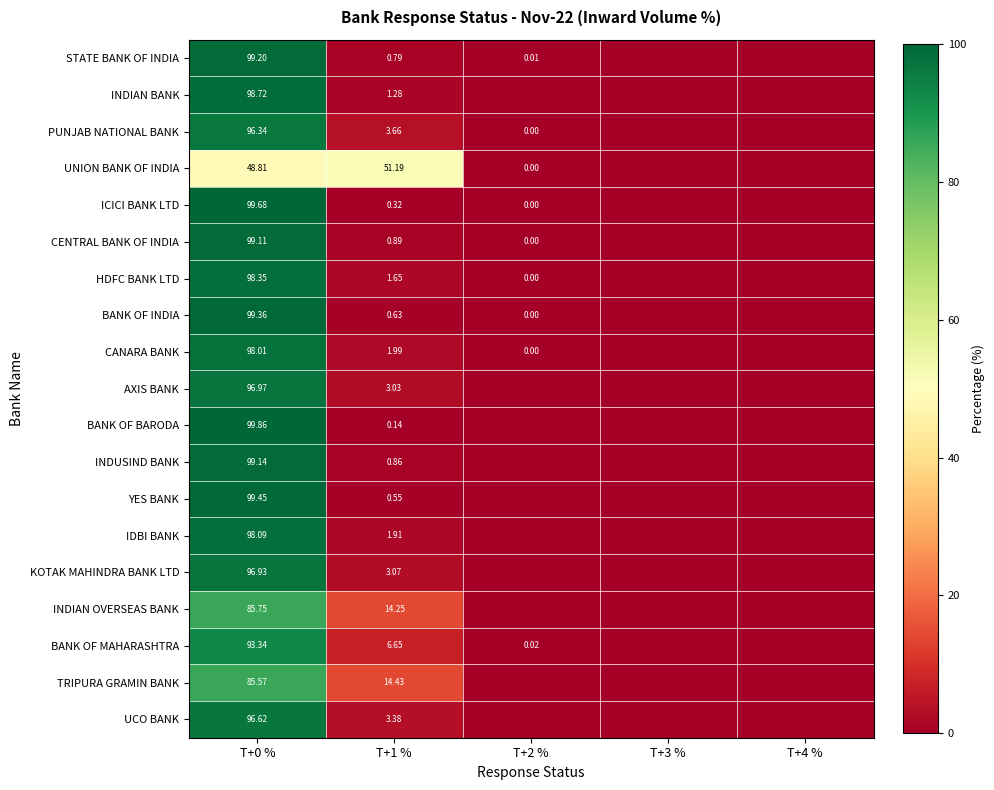

How many categories are shown in the chart?

5